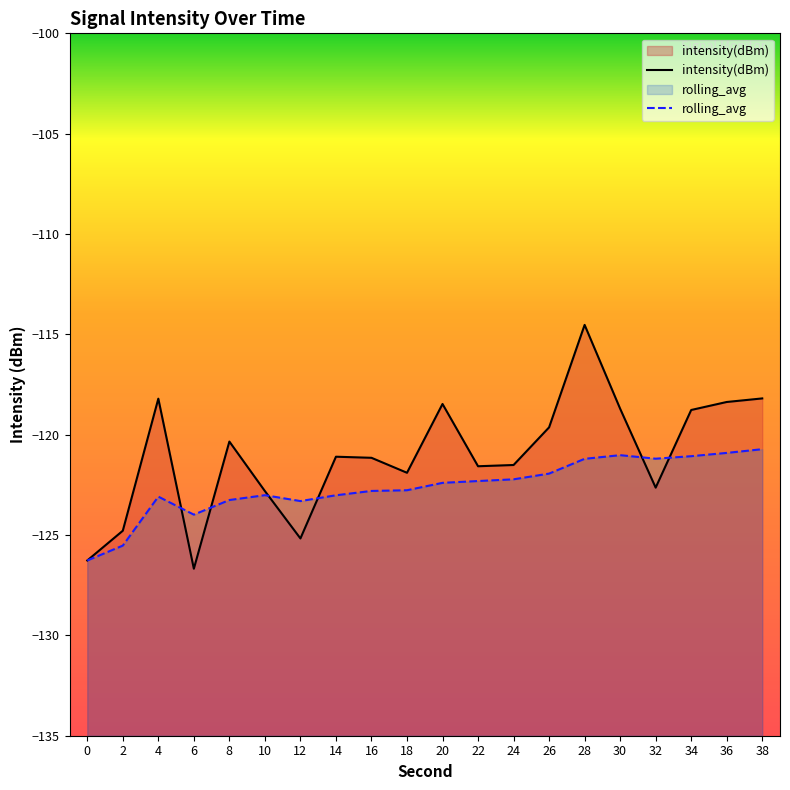

True or false: intensity(dBm) has a value of -180.8 at 38.

False